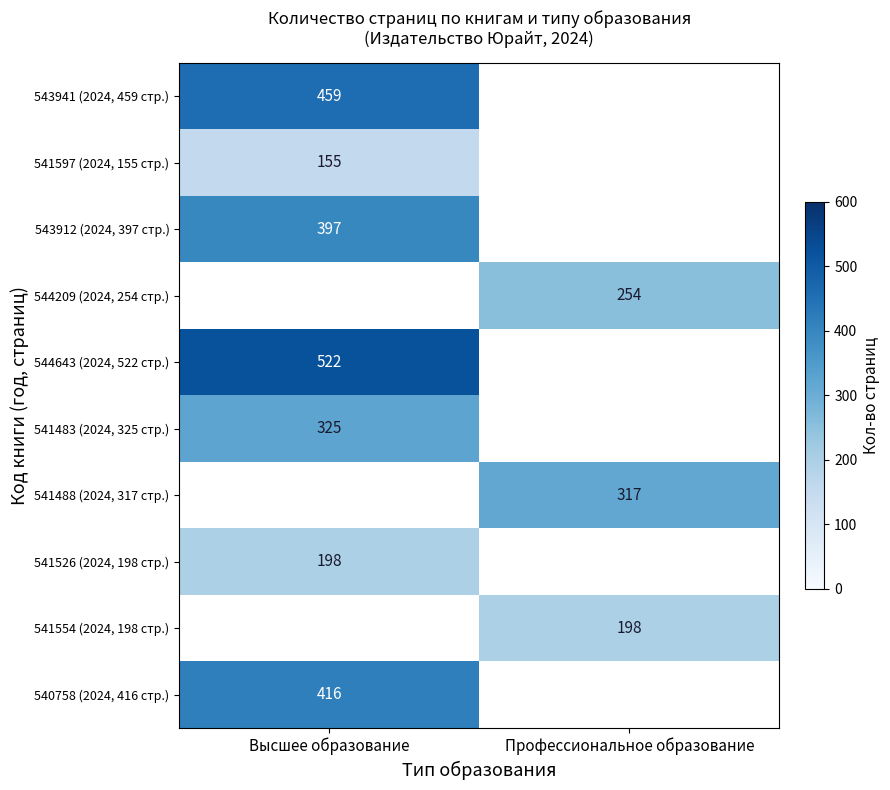

The value of 540758 (2024, 416 стр.) at Высшее образование is 289. True or false?

False